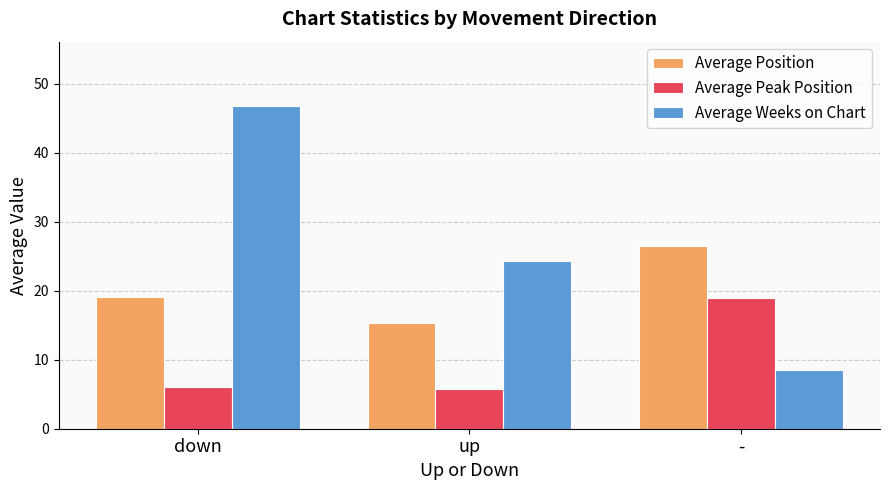

Reading right to left, extract all data points from this chart.

Average Position: 26.4	15.3	19.1
Average Peak Position: 19.0	5.8	6.1
Average Weeks on Chart: 8.5	24.4	46.7